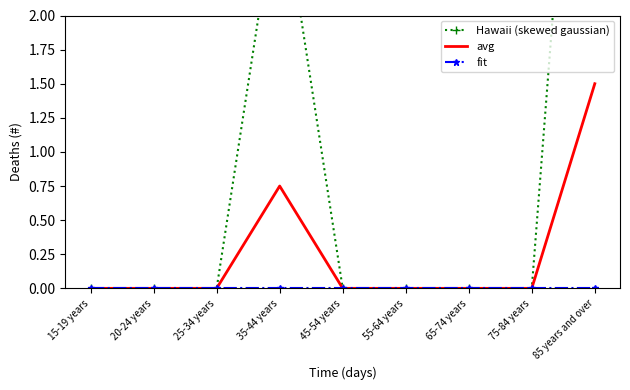

The Hawaii (skewed gaussian) series shows 5.0 at 35-44 years. True or false?

False